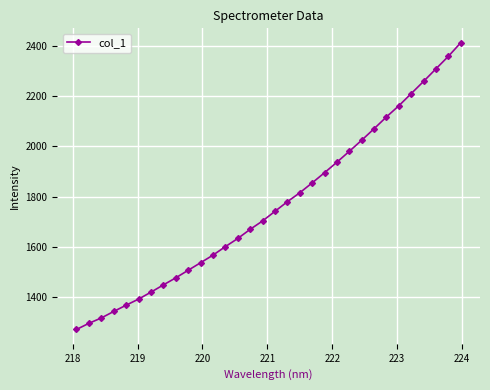

What is the average value?

1764.5